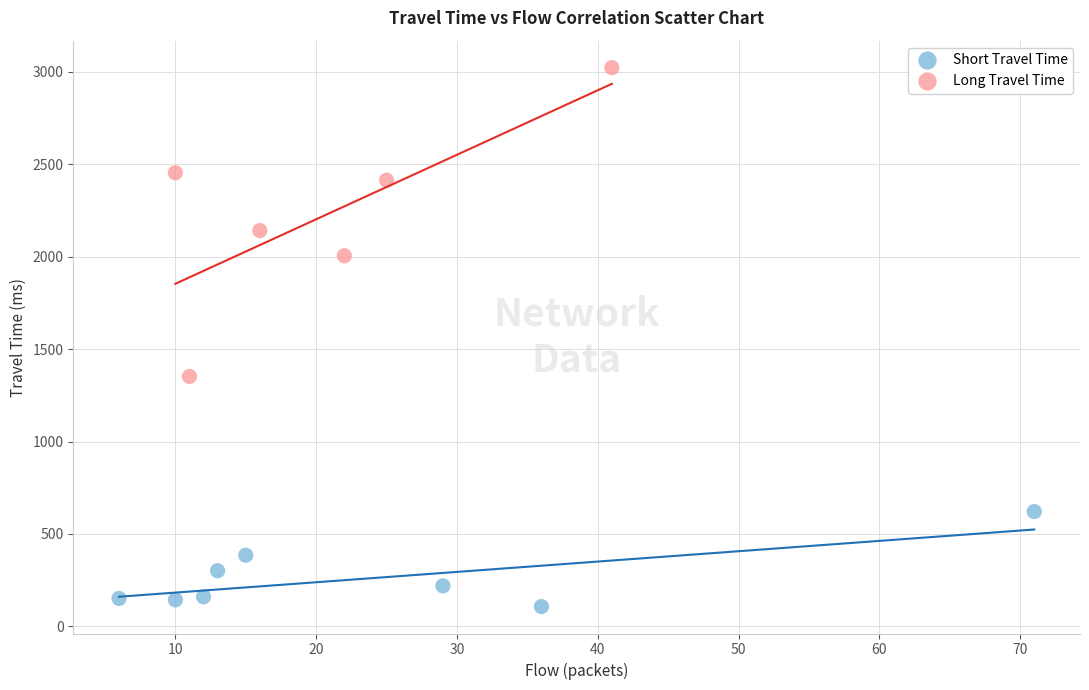

Which series reaches the minimum Y coordinate?

Short Travel Time